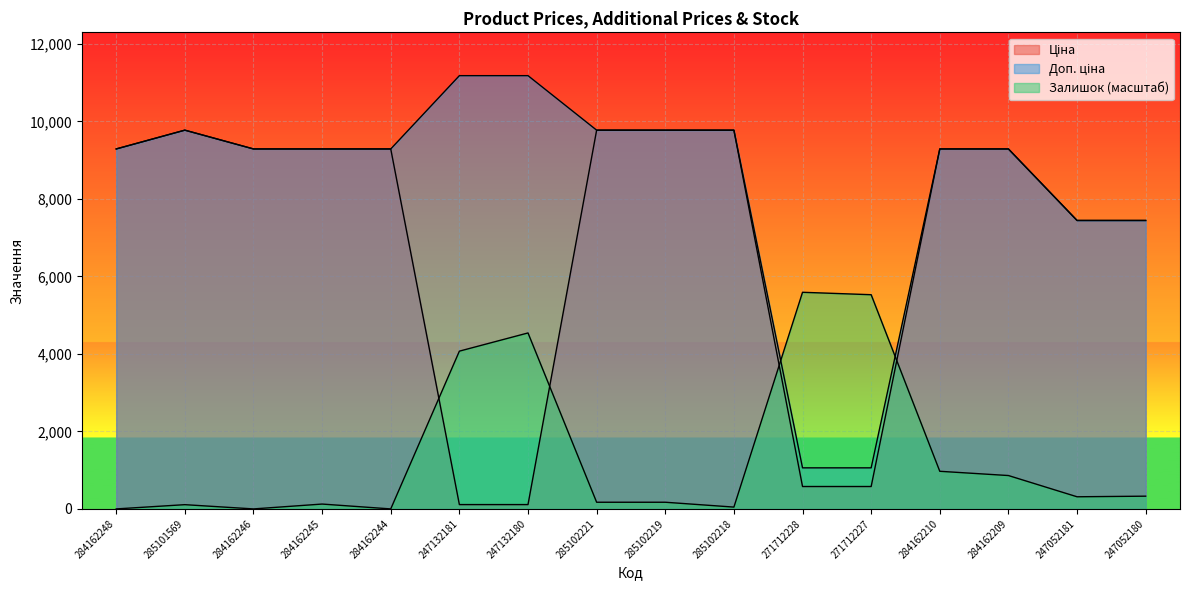

Reading left to right, what are all the values shown in this chart?

Ціна: 9290.5	9775.5	9290.5	9290.5	9290.5	111.8	111.8	9775.5	9775.5	9775.5	578.1	578.1	9290.5	9290.5	7444.6	7444.6
Доп. ціна: 9290.5	9775.5	9290.5	9290.5	9290.5	11182.0	11182.0	9775.5	9775.5	9775.5	1060.0	1060.0	9290.5	9290.5	7444.6	7444.6
Залишок: 0.0	109.6	0.0	125.3	0.0	4071.9	4541.7	172.3	172.3	47.0	5591.0	5528.4	971.0	861.4	313.2	328.9